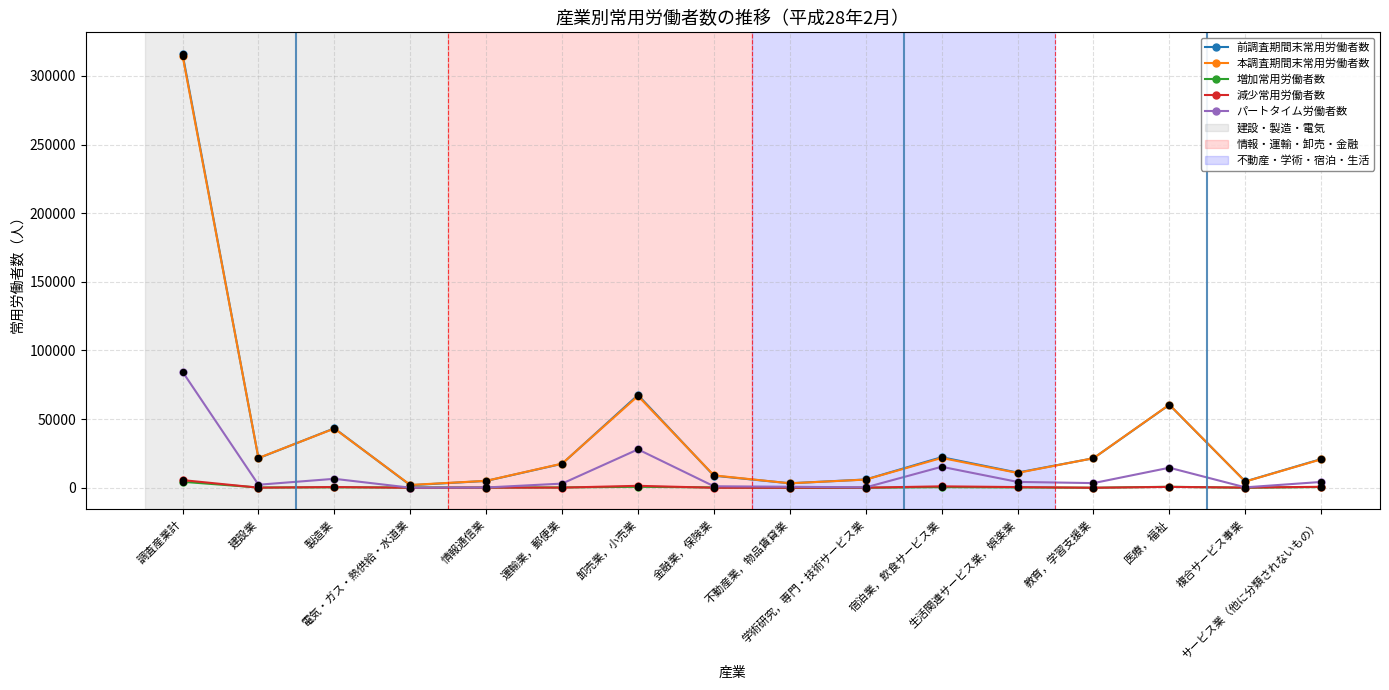

True or false: 減少常用労働者数 has more than 0 interior local peaks.

True